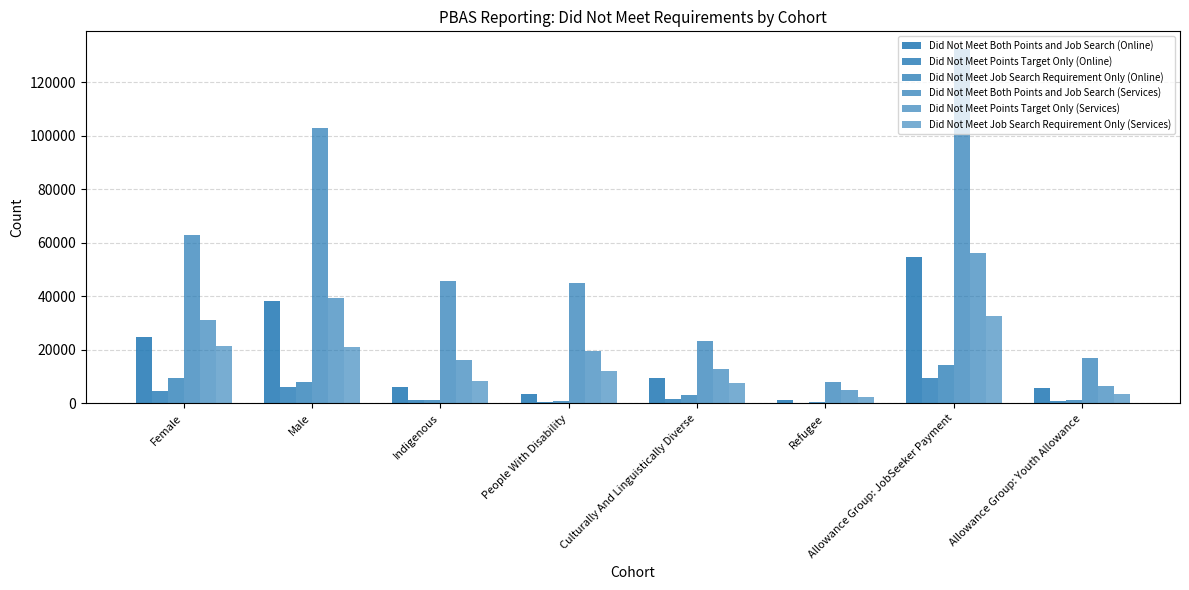

Count the number of data series in this chart.

6